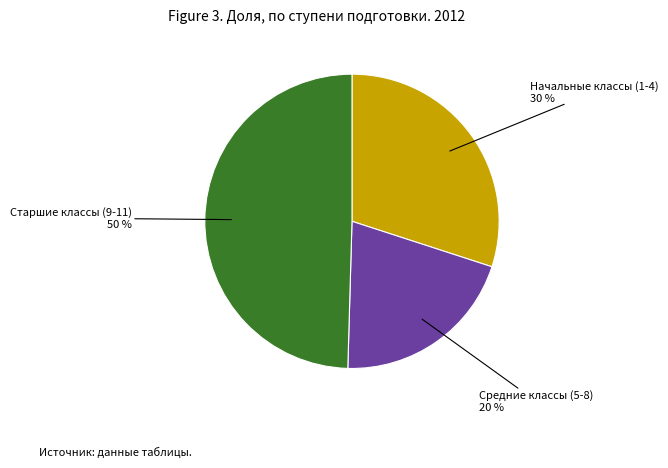

Does Начальные классы (1-4) 30 % account for over 50% of the chart?

No